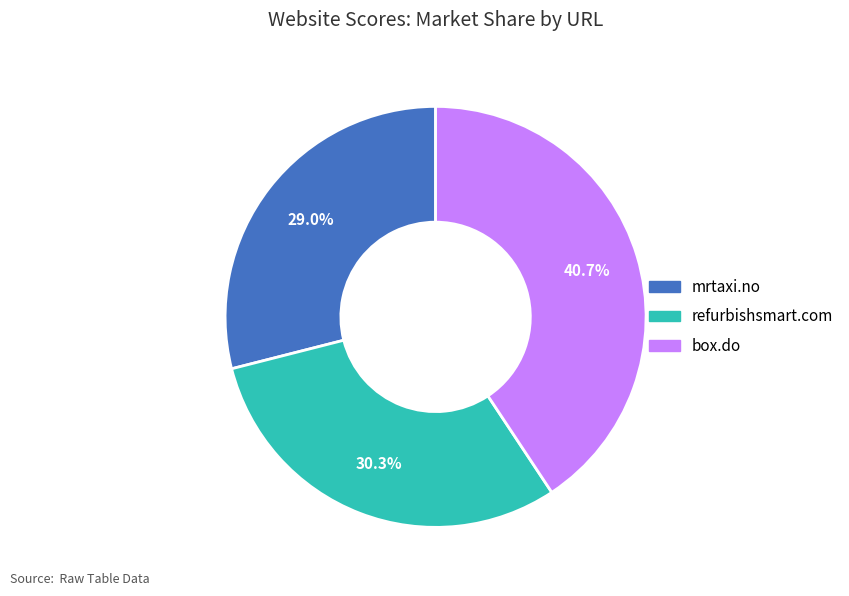

To the nearest percent, what is the combined percentage of refurbishsmart.com and mrtaxi.no?

59%